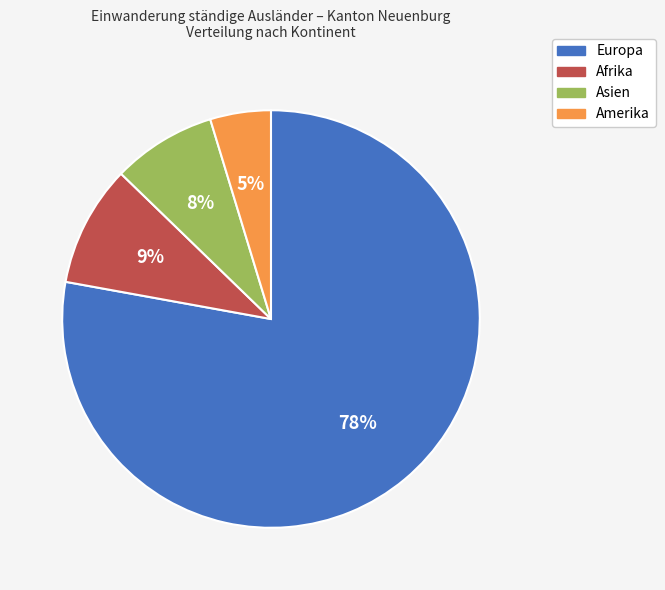

Count the number of slices in the pie.

4